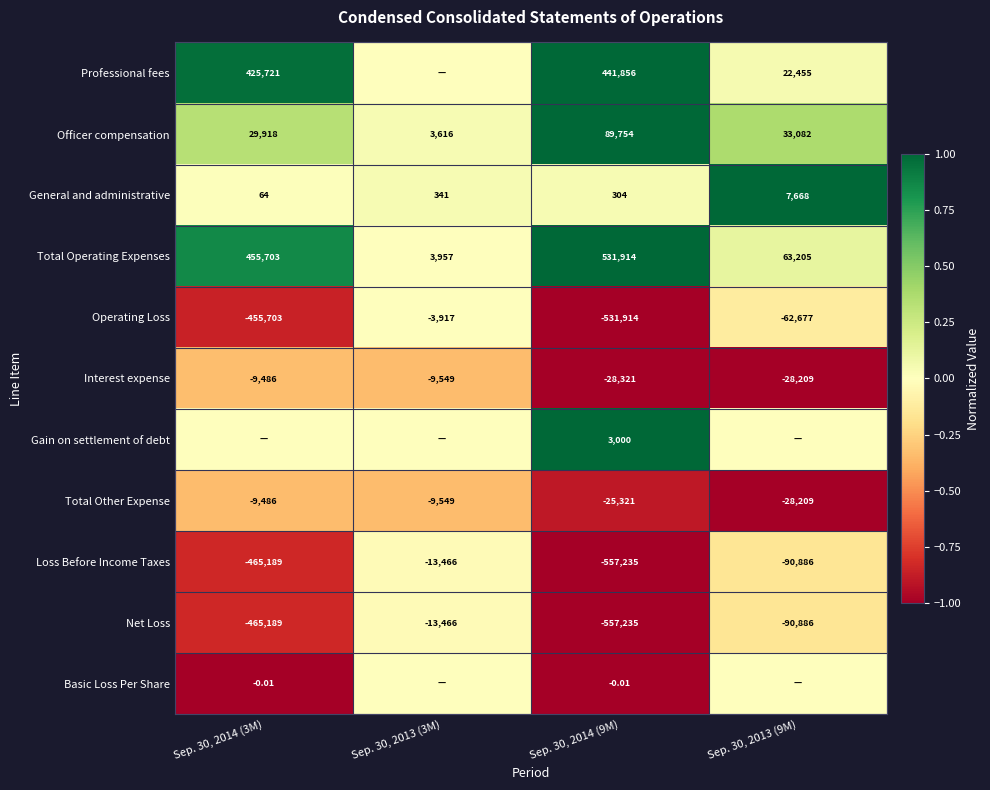

How many data points in Net Loss are above -90886?

1